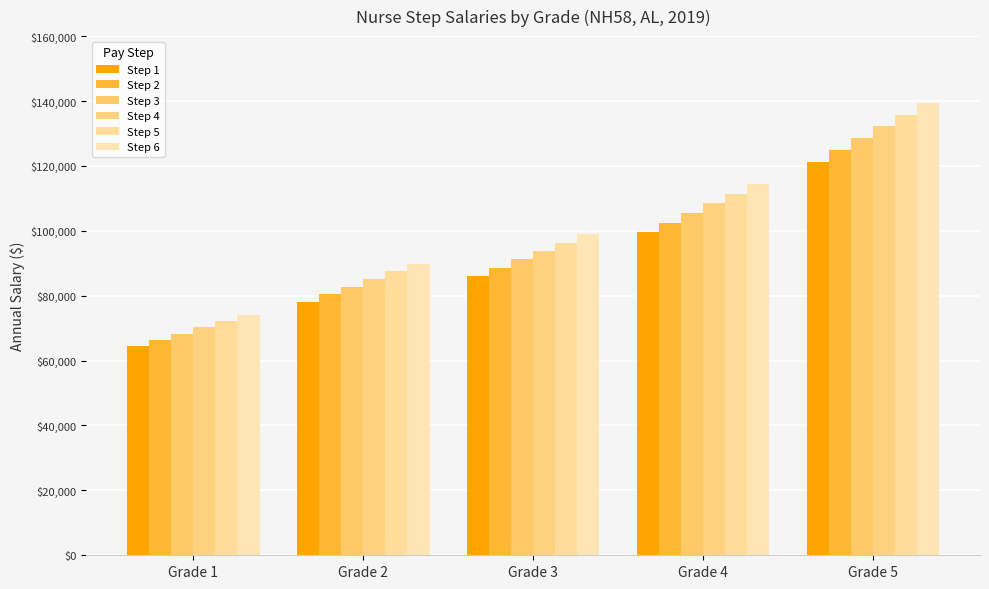

The Step 6 series shows 89857 at Grade 2. True or false?

True